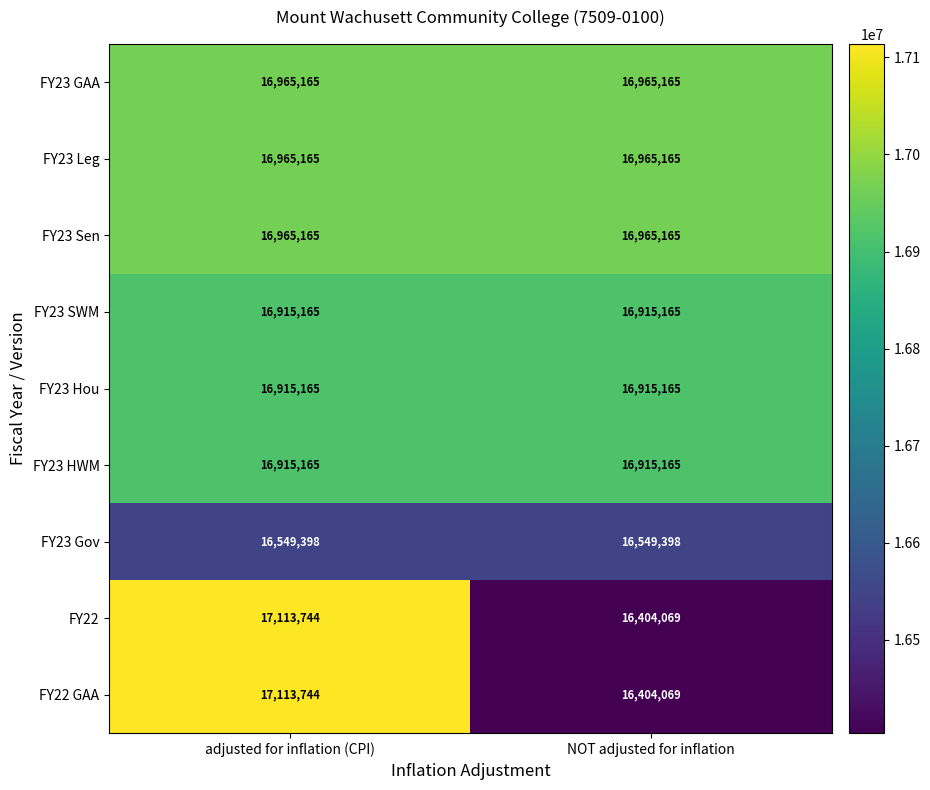

True or false: FY23 Sen has a value of 16965165 at NOT adjusted for inflation.

True